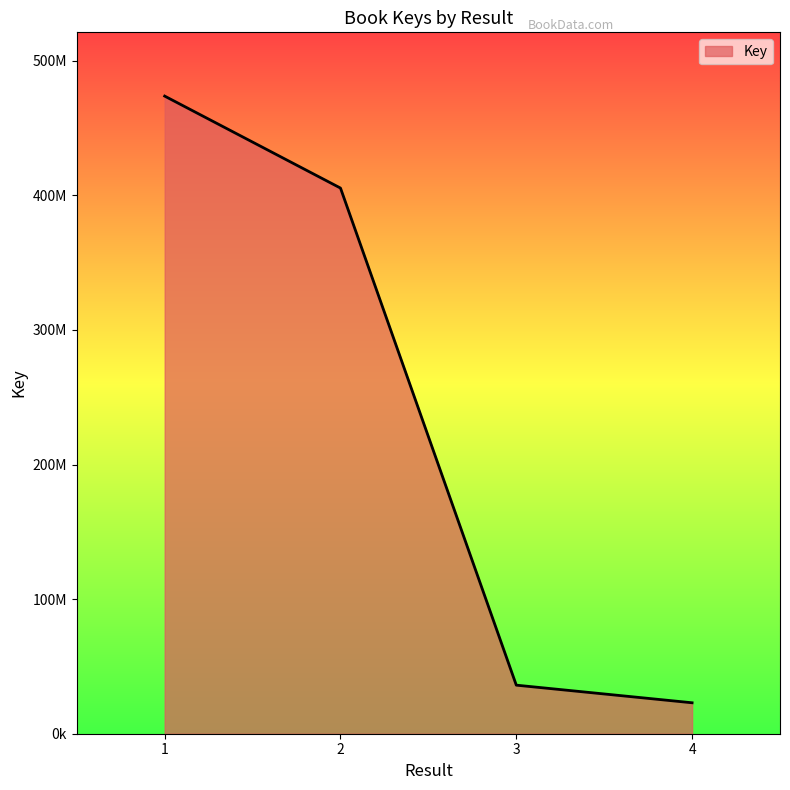

Is this an area chart (filled region under the line)?

Yes